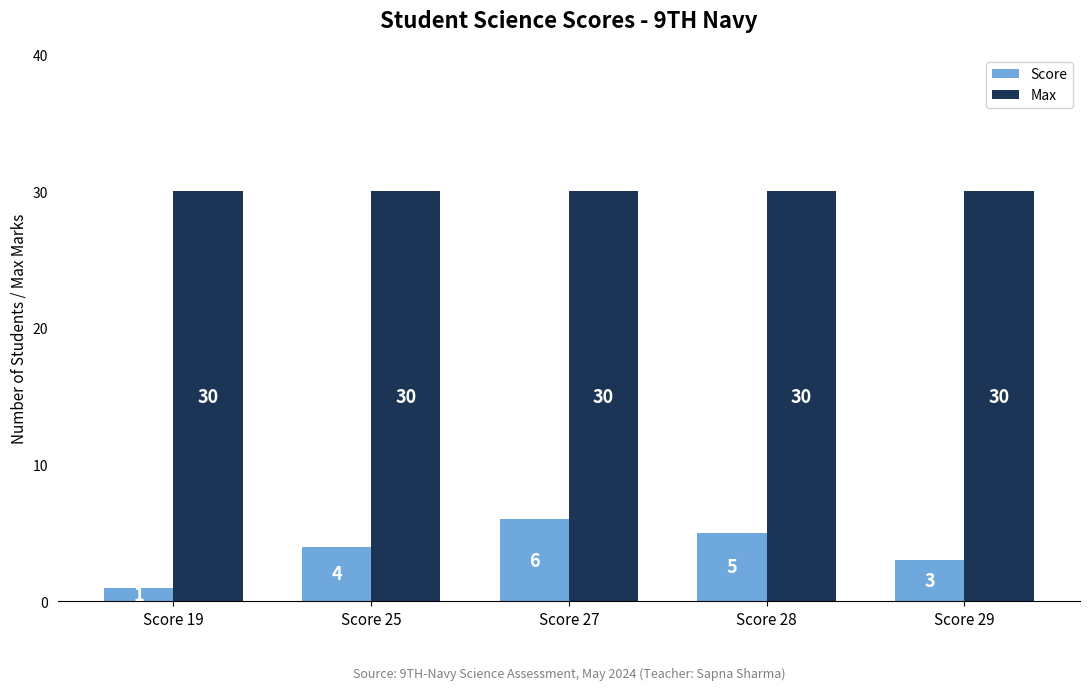

Reading right to left, transcribe all the data shown in this chart.

Score: Score 29=3	Score 28=5	Score 27=6	Score 25=4	Score 19=1
Max: Score 29=30	Score 28=30	Score 27=30	Score 25=30	Score 19=30